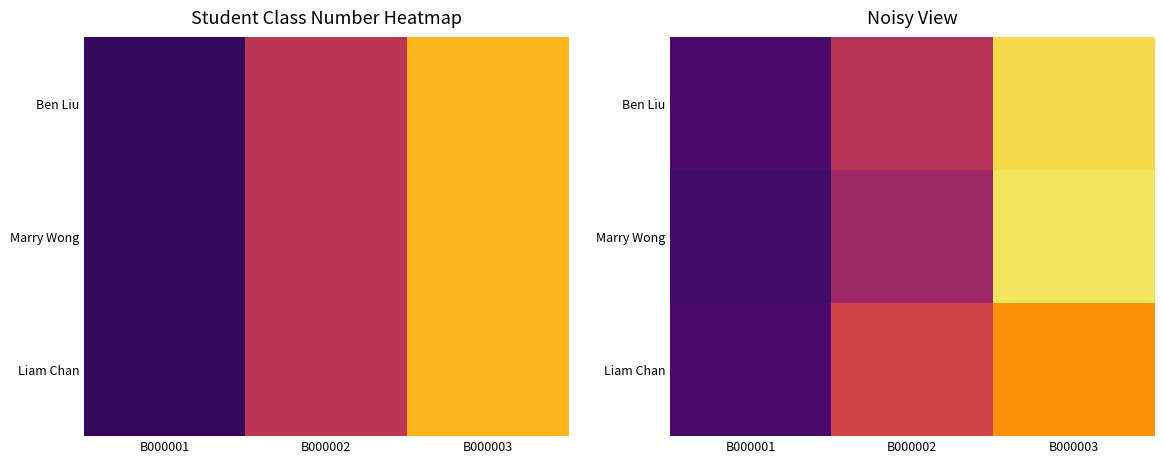

True or false: Ben Liu has a value of 5.2 at B000003.

True